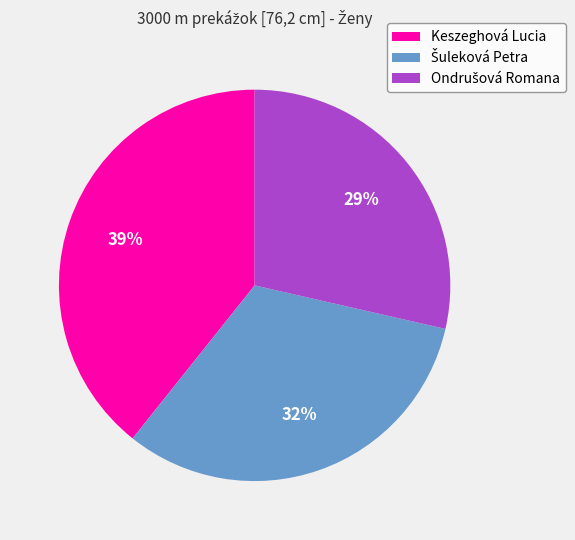

To the nearest percent, what percentage of the pie is Keszeghová Lucia?

39%